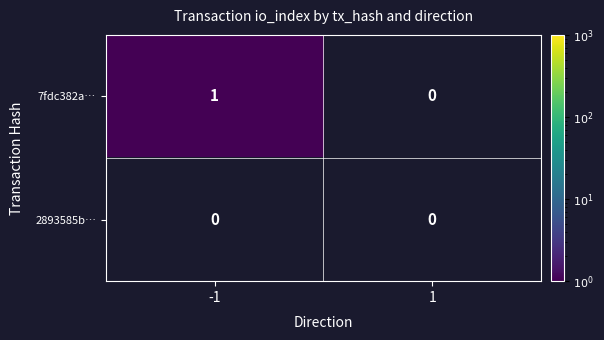

Is it true that 7fdc382a… equals 0 at 1?

True